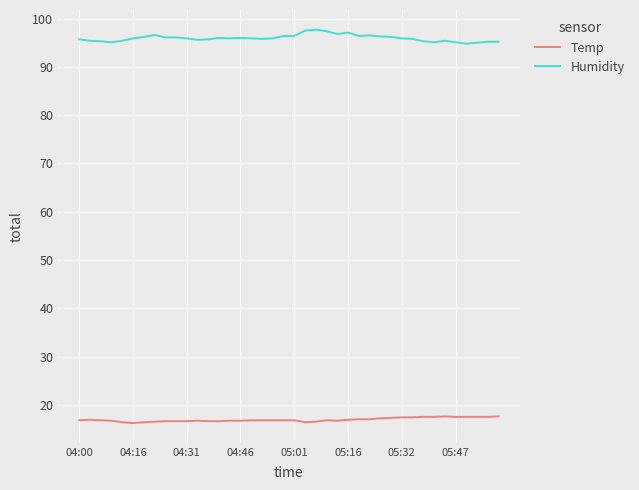

True or false: Humidity and Temp cross at least once.

False